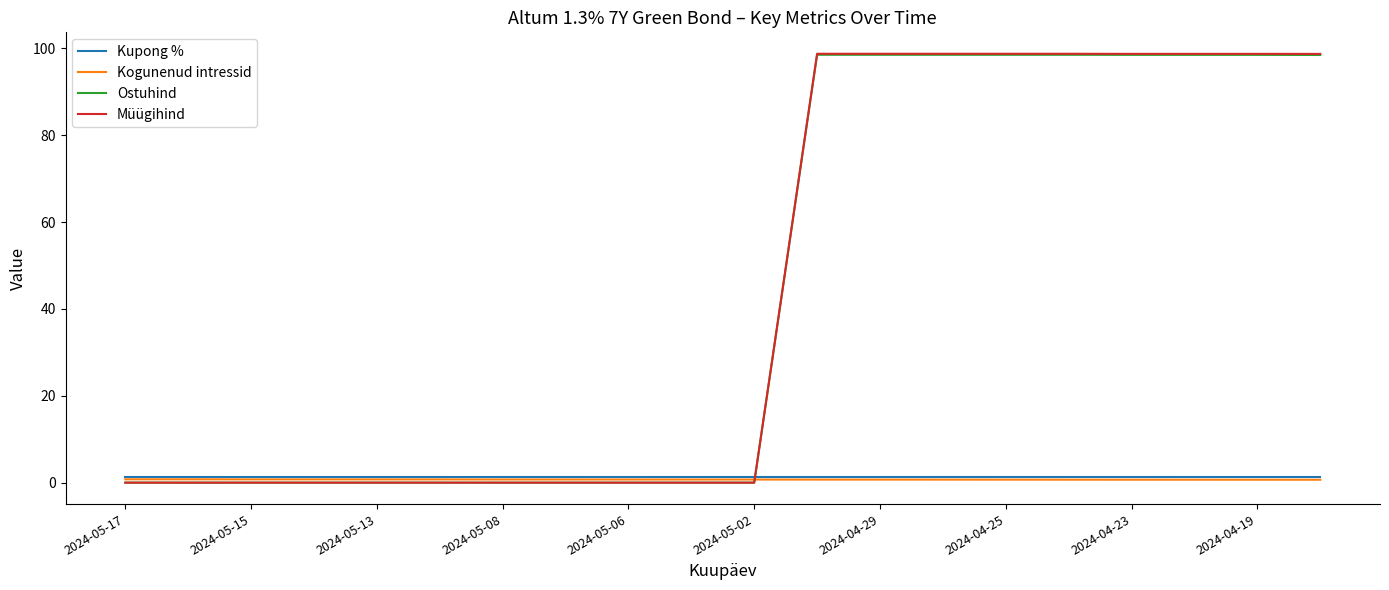

Which series has the largest range (max minus min)?

Müügihind